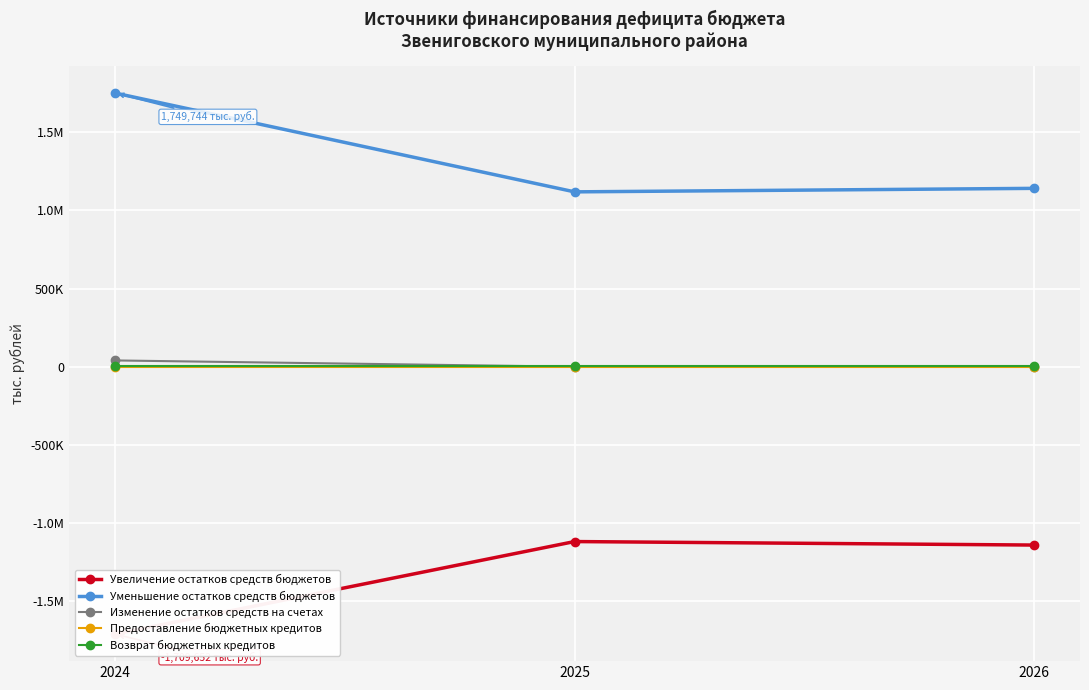

How many lines are shown in the chart?

5